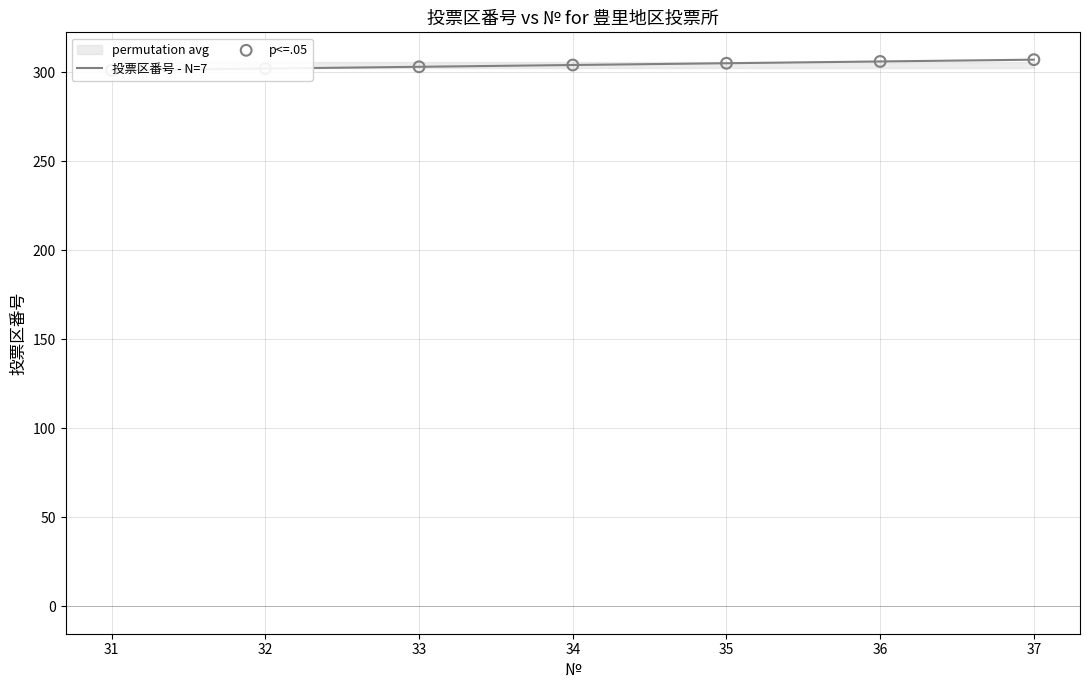

Is the value of p<=.05 at 36 greater than the value of 投票区番号 - N=7 at 34?

Yes